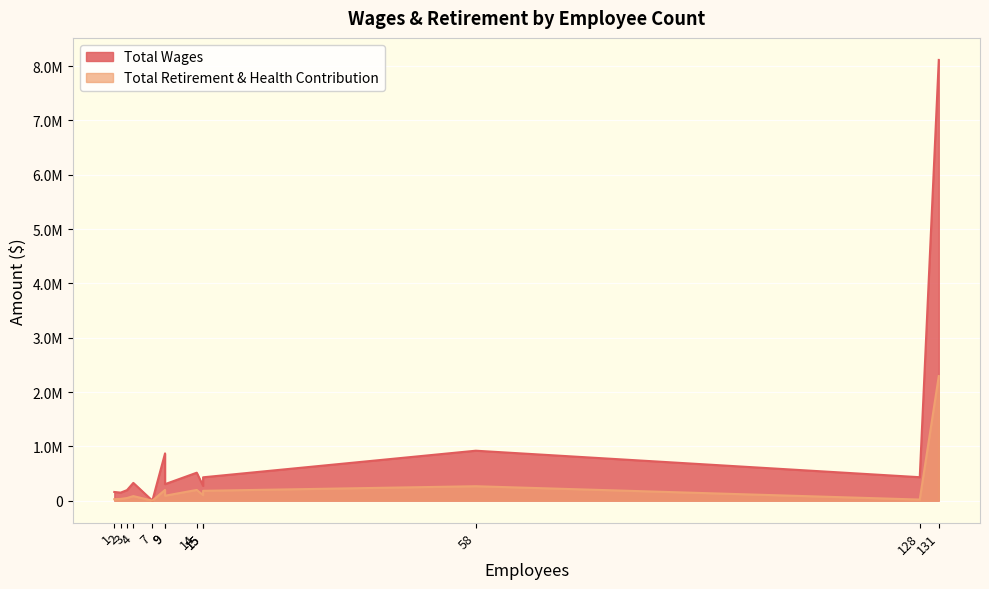

True or false: Total Wages and Total Retirement & Health Contribution cross at least once.

False